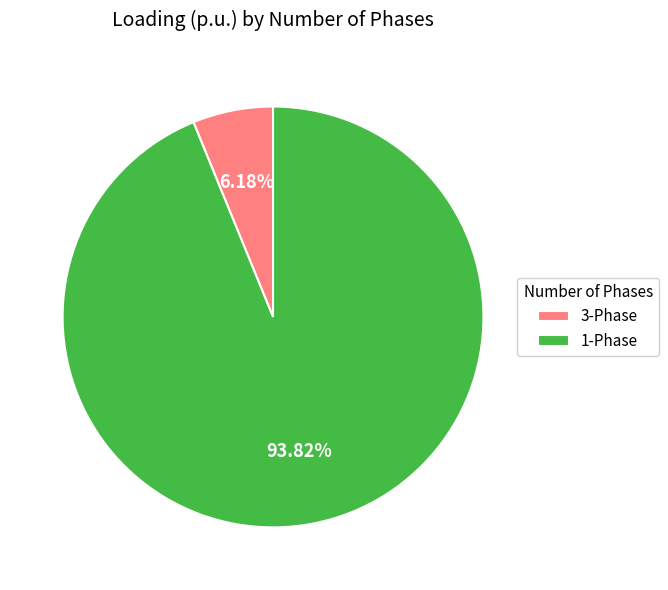

Which slice is the largest?

1-Phase